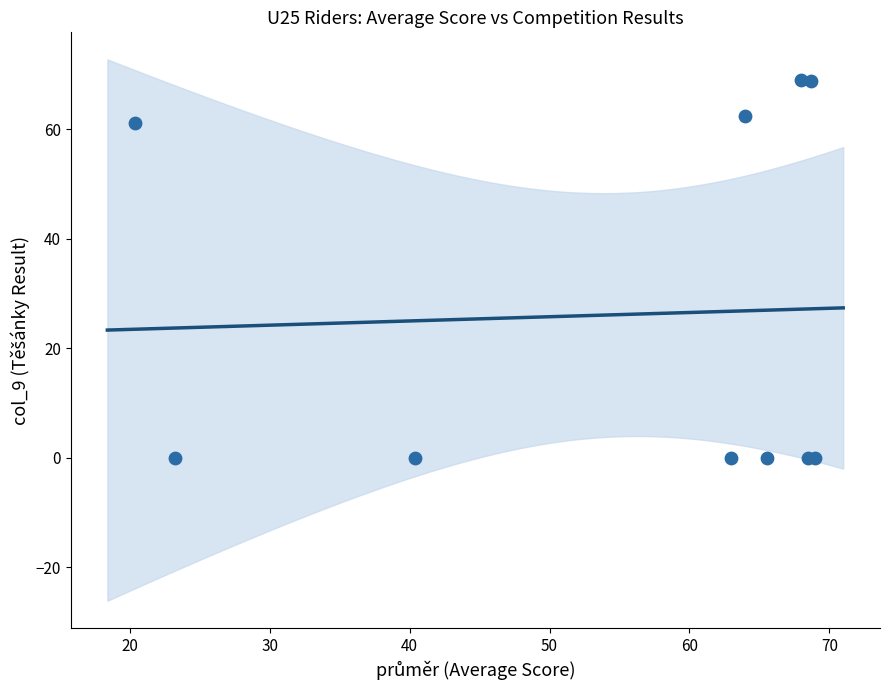

What Y value in the scatter plot is closest to 34?

61.2